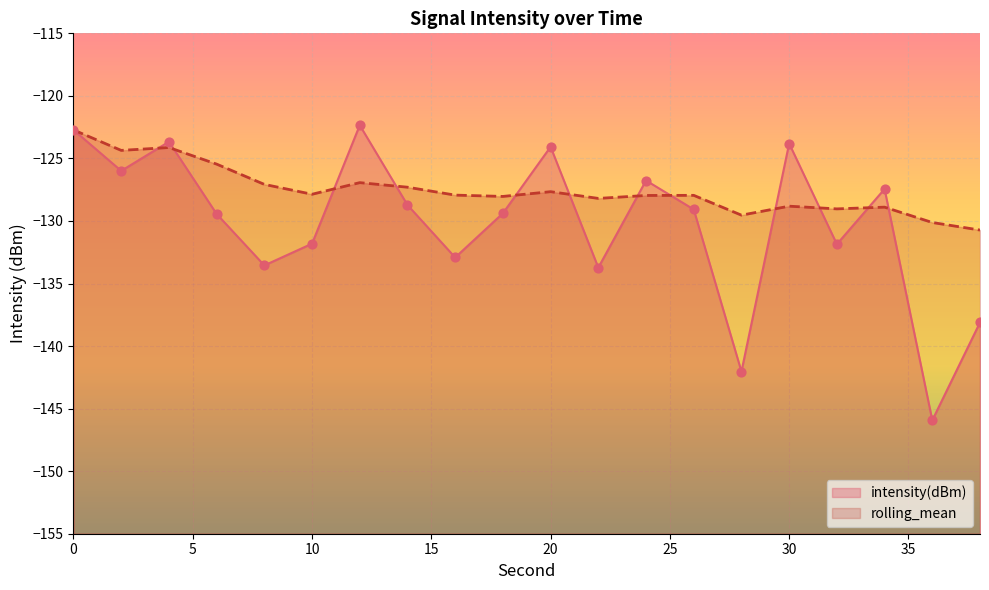

What are all the series names shown in the legend?

intensity(dBm), rolling_mean